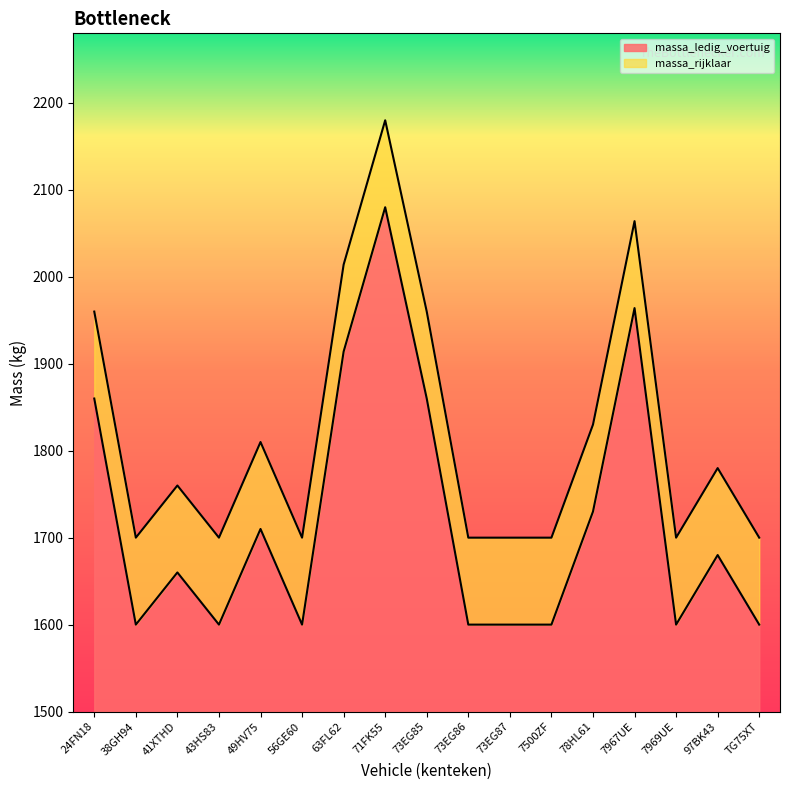

Is the value of massa_rijklaar at 7500ZF greater than the value of massa_ledig_voertuig at 24FN18?

No